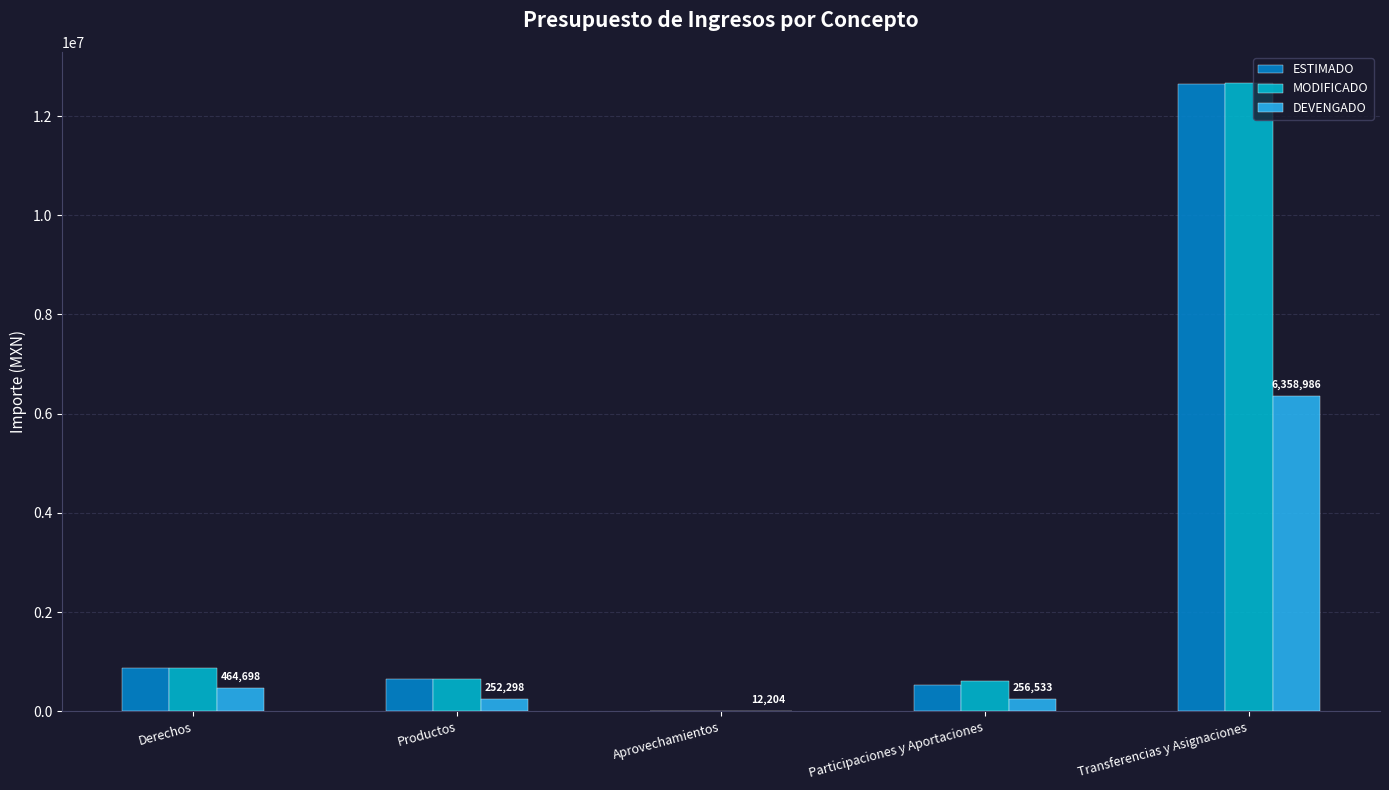

What is the maximum value shown in the chart?

12658521.6